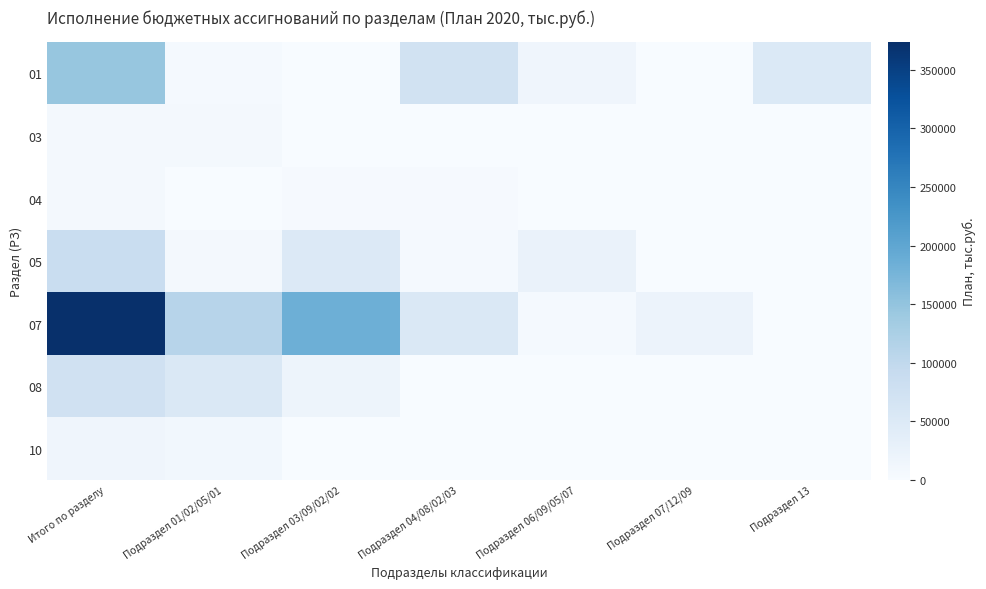

Reading right to left, transcribe all the data shown in this chart.

01: Подраздел 13=52452.0	Подраздел 07/12/09=1001.5	Подраздел 06/09/05/07=15821.6	Подраздел 04/08/02/03=71211.1	Подраздел 03/09/02/02=1278.9	Подраздел 01/02/05/01=4864.4	Итого по разделу=146629.5
03: Подраздел 13=0.0	Подраздел 07/12/09=0.0	Подраздел 06/09/05/07=0.0	Подраздел 04/08/02/03=0.0	Подраздел 03/09/02/02=0.0	Подраздел 01/02/05/01=6339.0	Итого по разделу=6339.0
04: Подраздел 13=0.0	Подраздел 07/12/09=0.0	Подраздел 06/09/05/07=700.4	Подраздел 04/08/02/03=3803.7	Подраздел 03/09/02/02=3258.0	Подраздел 01/02/05/01=91.1	Итого по разделу=7853.2
05: Подраздел 13=0.0	Подраздел 07/12/09=0.0	Подраздел 06/09/05/07=23713.6	Подраздел 04/08/02/03=4821.6	Подраздел 03/09/02/02=50591.5	Подраздел 01/02/05/01=7906.1	Итого по разделу=87032.9
07: Подраздел 13=0.0	Подраздел 07/12/09=20819.3	Подраздел 06/09/05/07=5153.1	Подраздел 04/08/02/03=52927.5	Подраздел 03/09/02/02=183991.2	Подраздел 01/02/05/01=110586.5	Итого по разделу=373477.5
08: Подраздел 13=0.0	Подраздел 07/12/09=0.0	Подраздел 06/09/05/07=0.0	Подраздел 04/08/02/03=0.0	Подраздел 03/09/02/02=17876.2	Подраздел 01/02/05/01=55428.5	Итого по разделу=73304.7
10: Подраздел 13=0.0	Подраздел 07/12/09=0.0	Подраздел 06/09/05/07=0.0	Подраздел 04/08/02/03=0.0	Подраздел 03/09/02/02=0.0	Подраздел 01/02/05/01=10326.0	Итого по разделу=15303.5